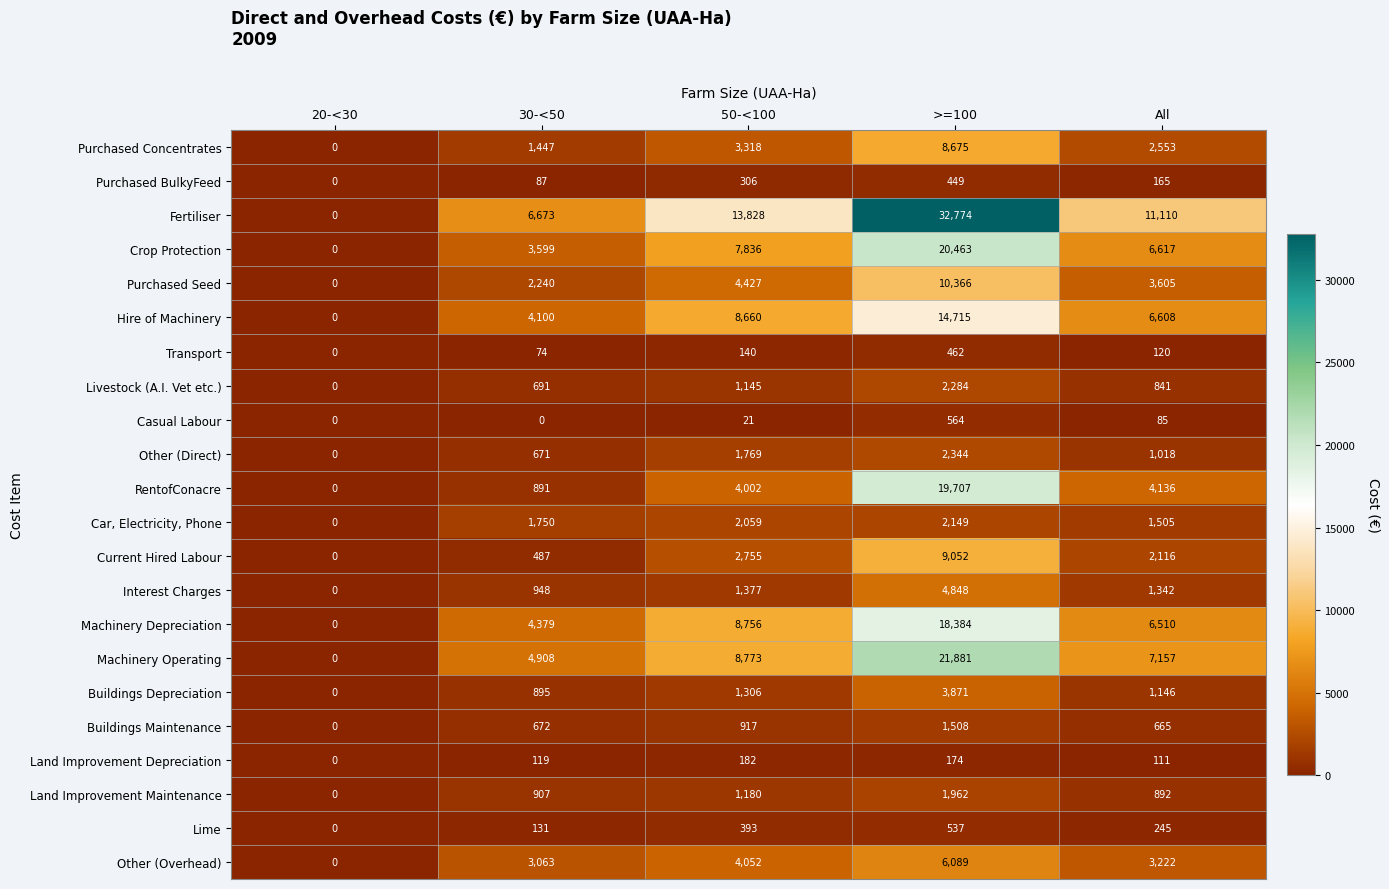

List the labels in order of Machinery Depreciation value, largest first.

>=100, 50-<100, All, 30-<50, 20-<30